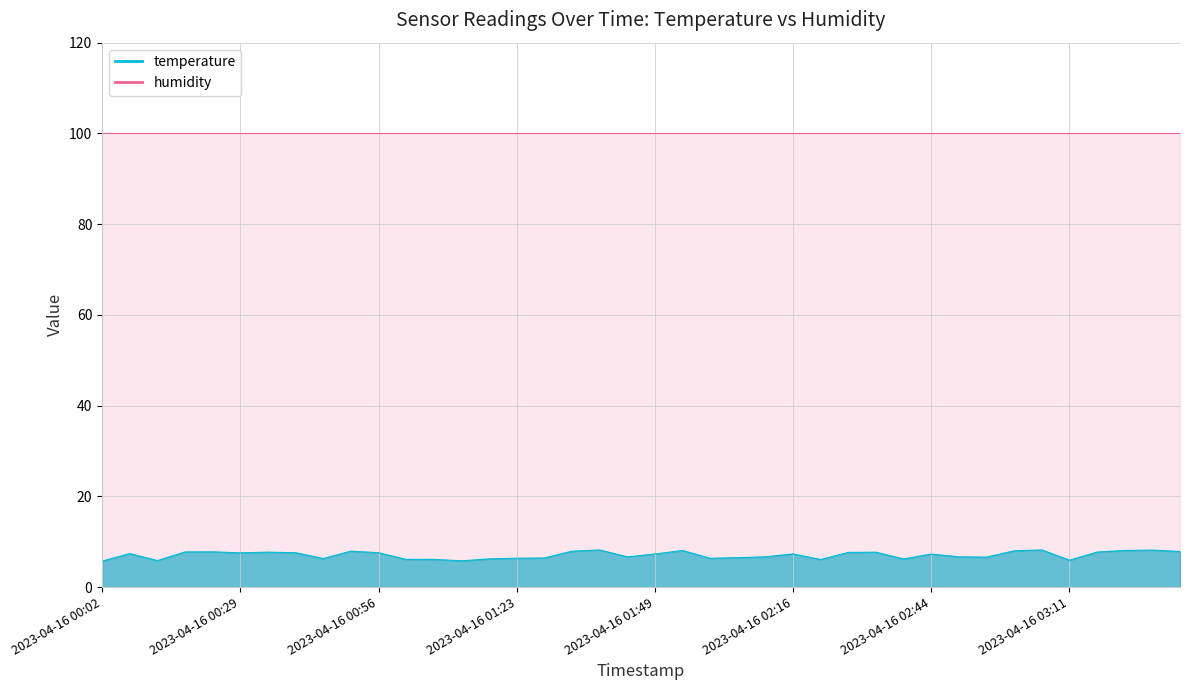

What is the value of the 38th point from the left?

8.1